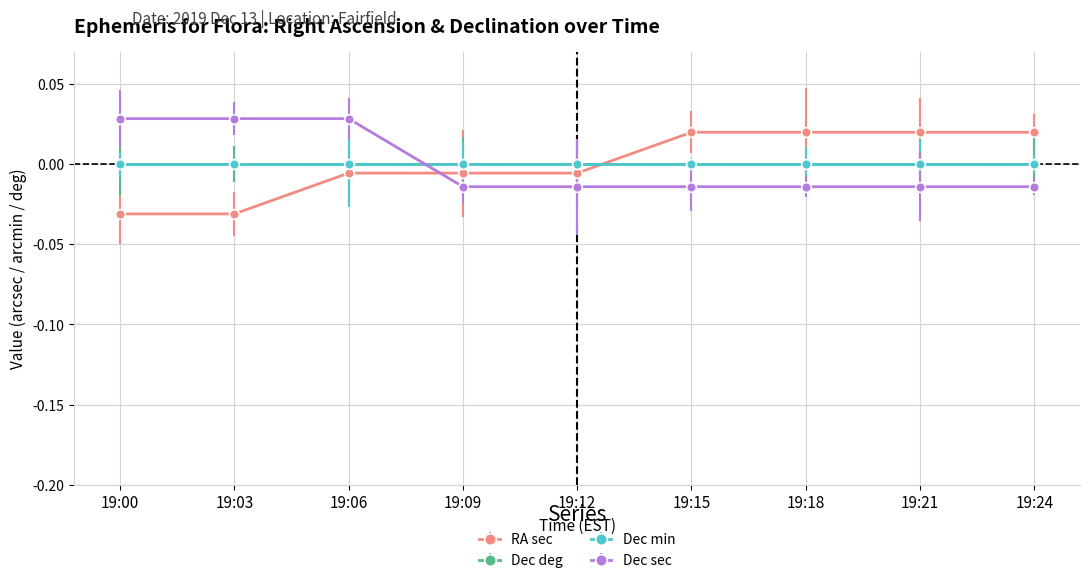

Between which two adjacent categories do Dec sec and RA sec first intersect?

19:06 and 19:09